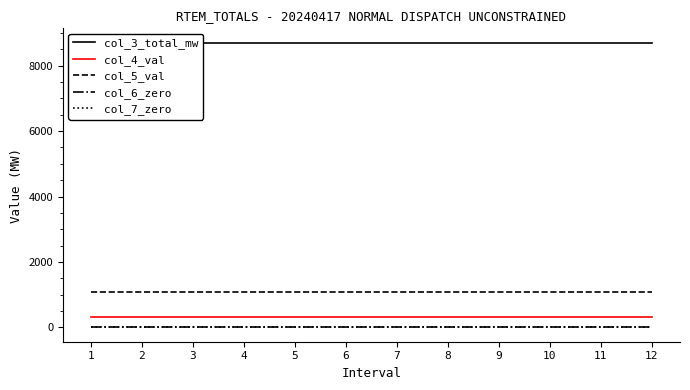

How many lines are shown in the chart?

5